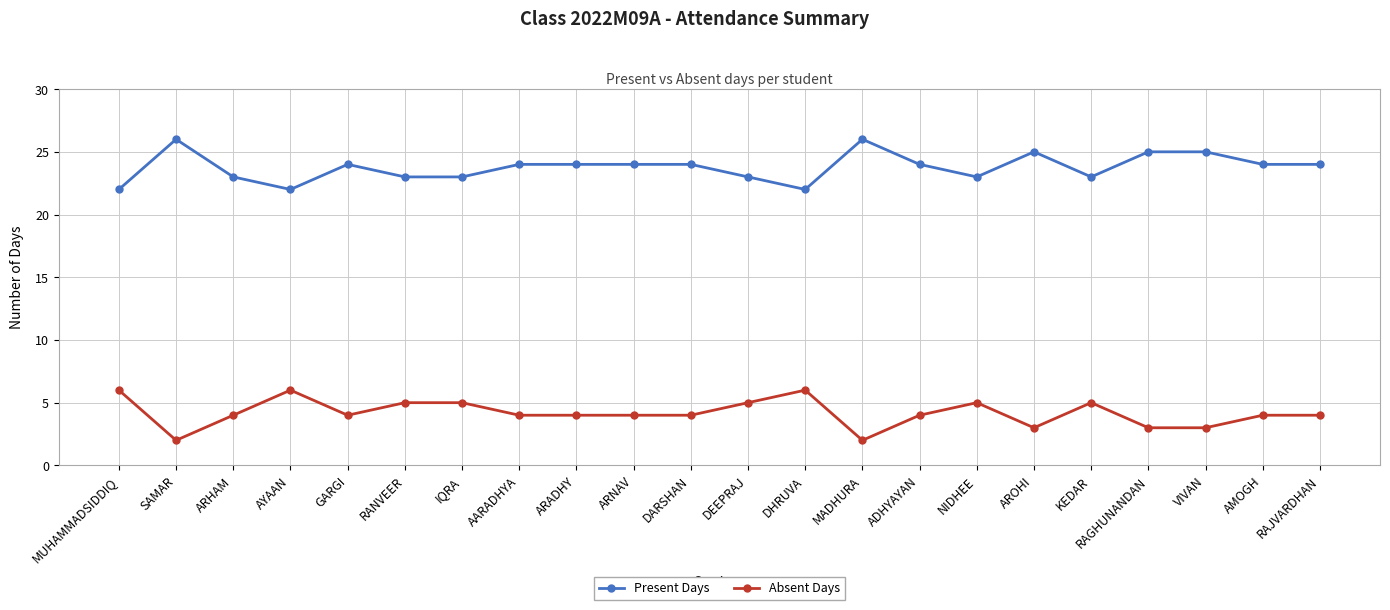

Reading left to right, what are all the values shown in this chart?

Present Days: MUHAMMADSIDDIQ=22	SAMAR=26	ARHAM=23	AYAAN=22	GARGI=24	RANVEER=23	IQRA=23	AARADHYA=24	ARADHY=24	ARNAV=24	DARSHAN=24	DEEPRAJ=23	DHRUVA=22	MADHURA=26	ADHYAYAN=24	NIDHEE=23	AROHI=25	KEDAR=23	RAGHUNANDAN=25	VIVAN=25	AMOGH=24	RAJVARDHAN=24
Absent Days: MUHAMMADSIDDIQ=6	SAMAR=2	ARHAM=4	AYAAN=6	GARGI=4	RANVEER=5	IQRA=5	AARADHYA=4	ARADHY=4	ARNAV=4	DARSHAN=4	DEEPRAJ=5	DHRUVA=6	MADHURA=2	ADHYAYAN=4	NIDHEE=5	AROHI=3	KEDAR=5	RAGHUNANDAN=3	VIVAN=3	AMOGH=4	RAJVARDHAN=4